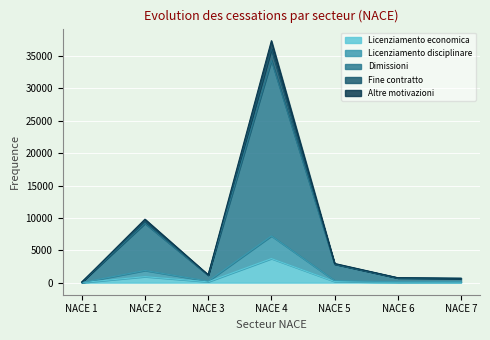

What is the highest value of the Licenziamento economica series?

3713